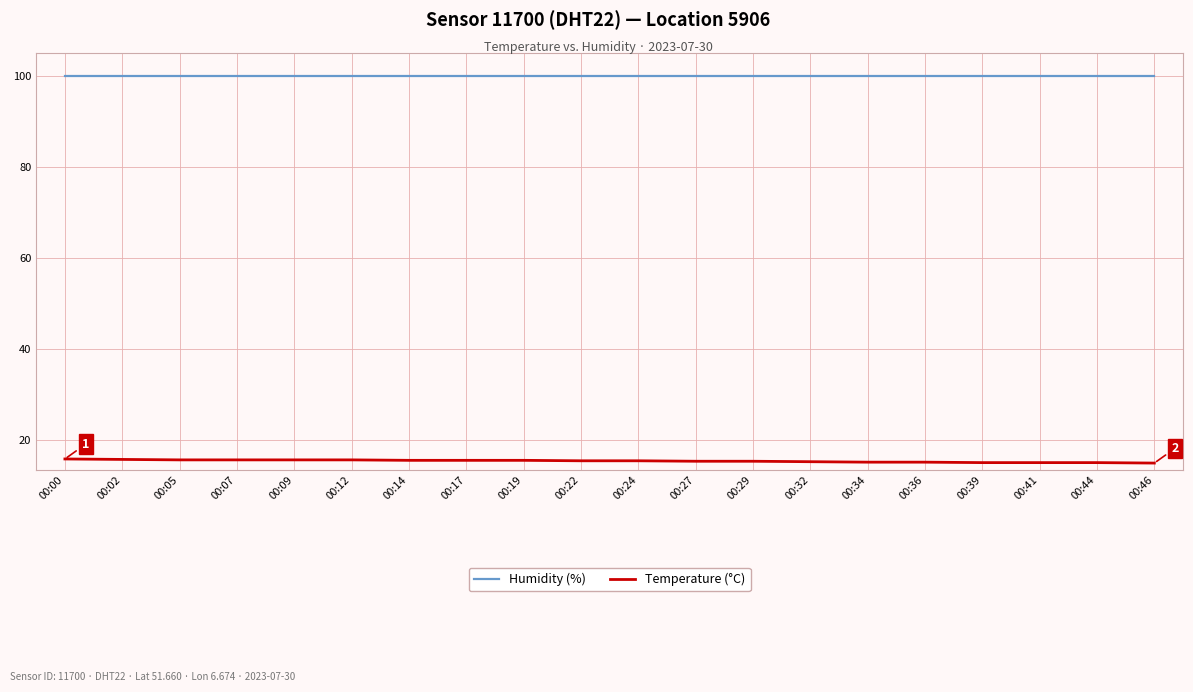

What are all the series names shown in the legend?

Humidity (%), Temperature (°C)